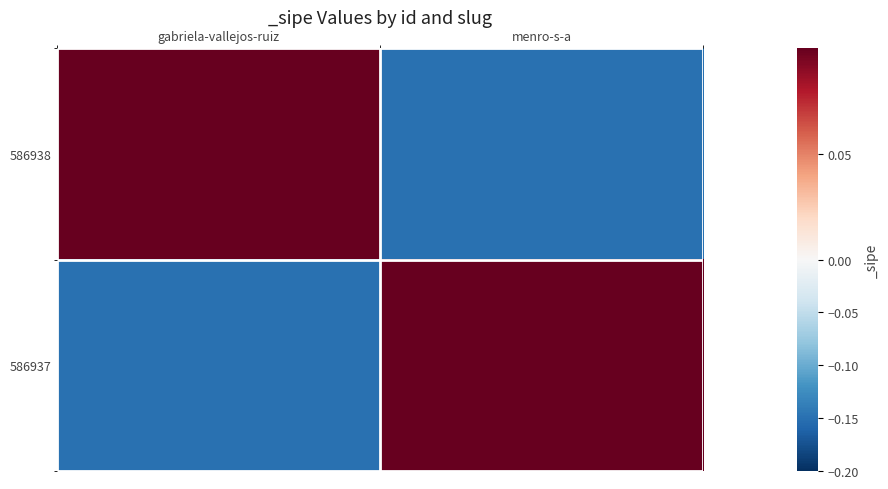

Reading right to left, transcribe all the data shown in this chart.

586938: menro-s-a=-0.1	gabriela-vallejos-ruiz=0.1
586937: menro-s-a=0.1	gabriela-vallejos-ruiz=-0.1